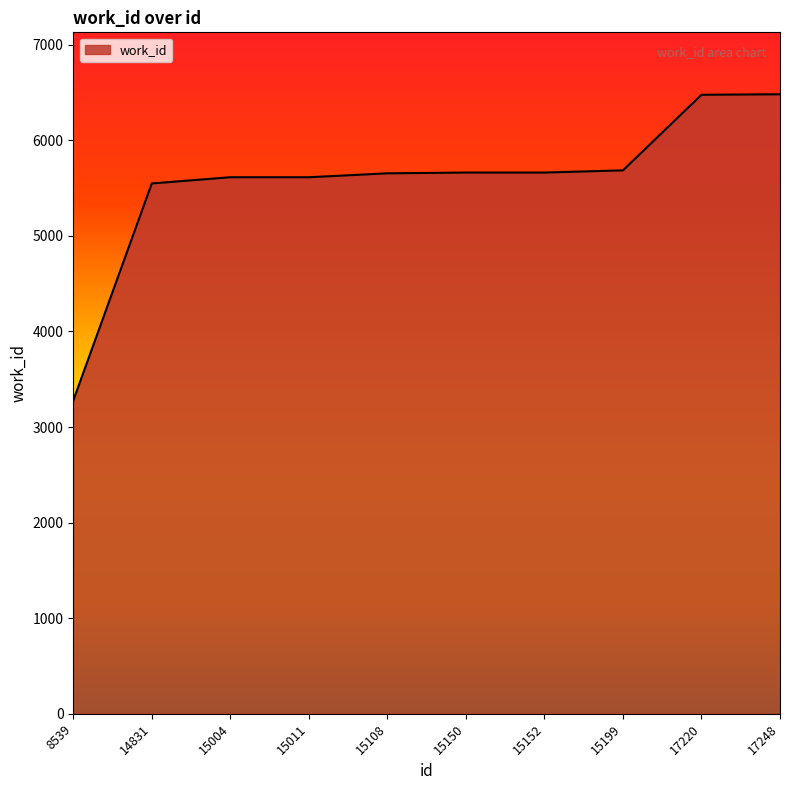

What is the ratio of the value at 15199 to the value at 15108?

1.0